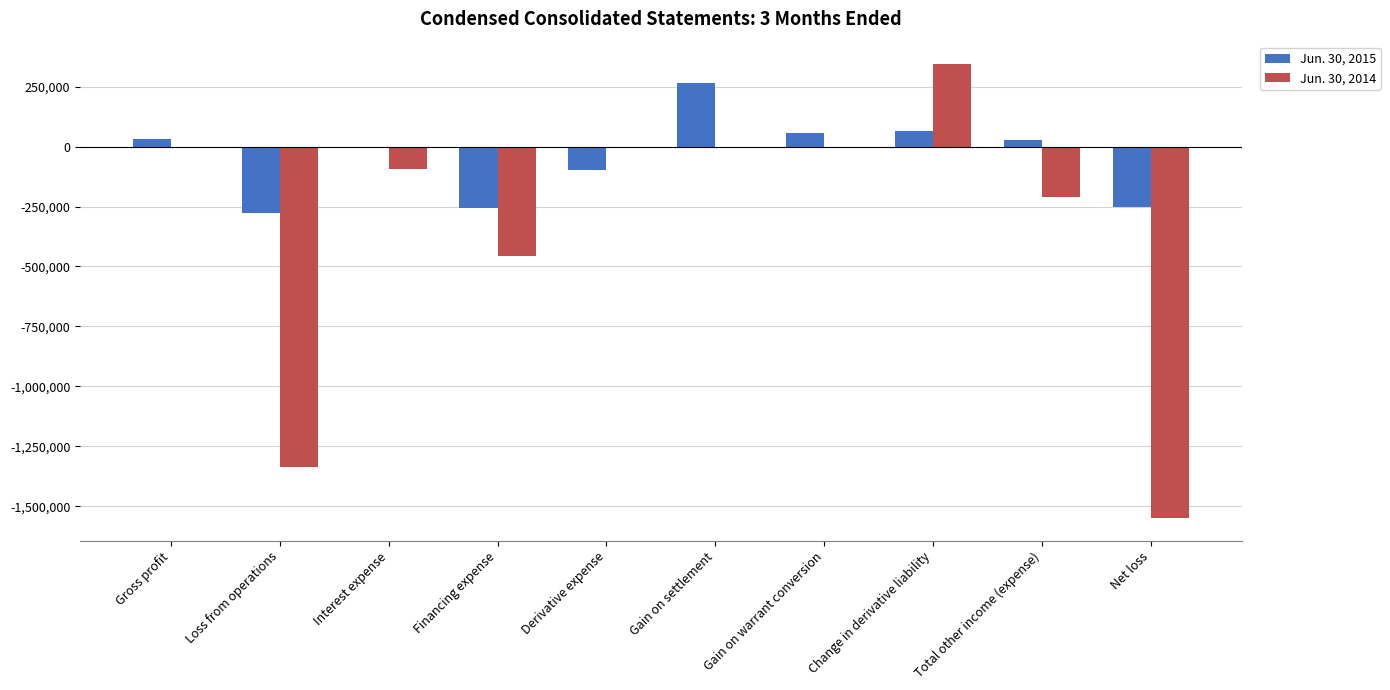

What is the total value across all series at Net loss?

-1799624